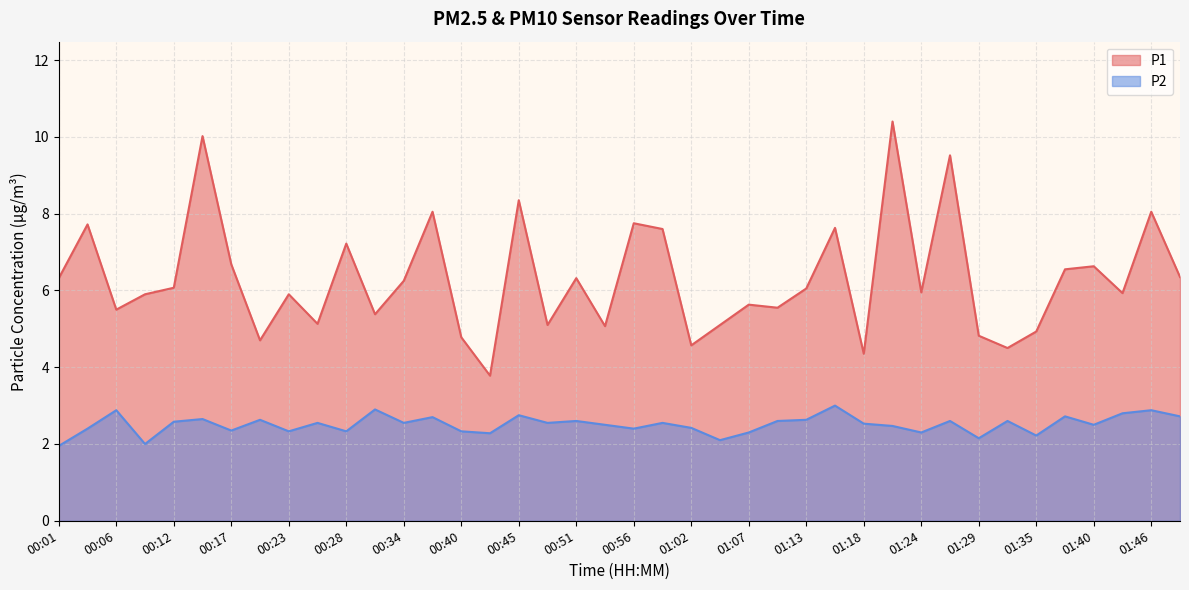

Where is P2 nearest to the value 2?

00:09